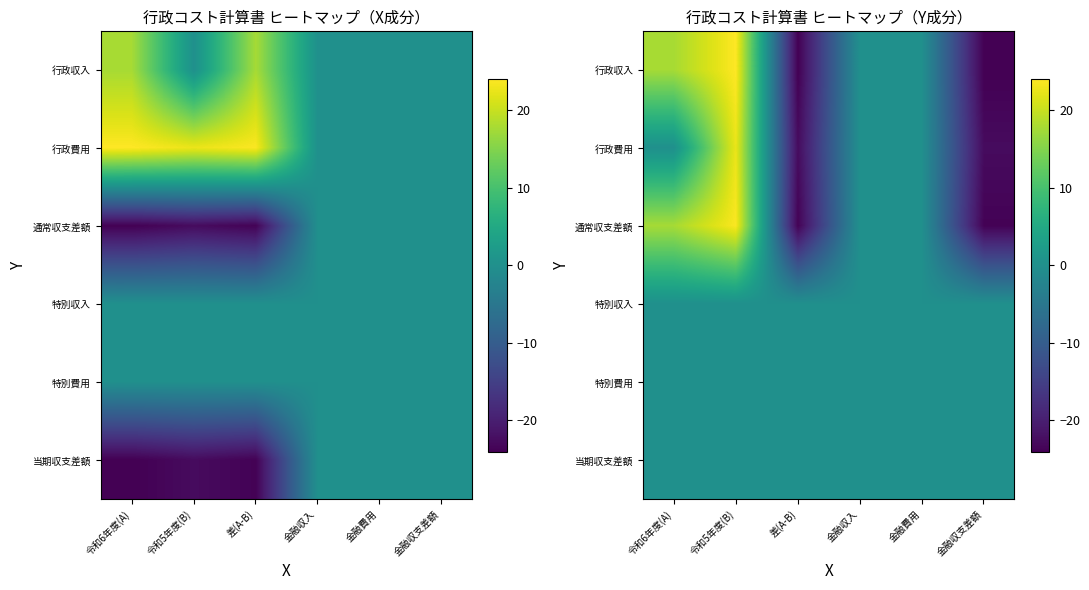

How many series are shown in this chart?

6